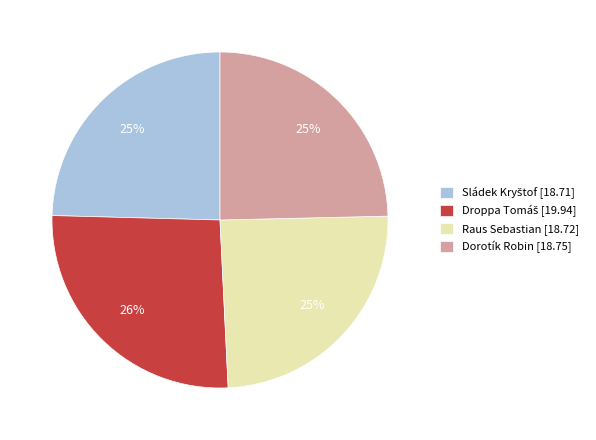

Count the number of slices in the pie.

4